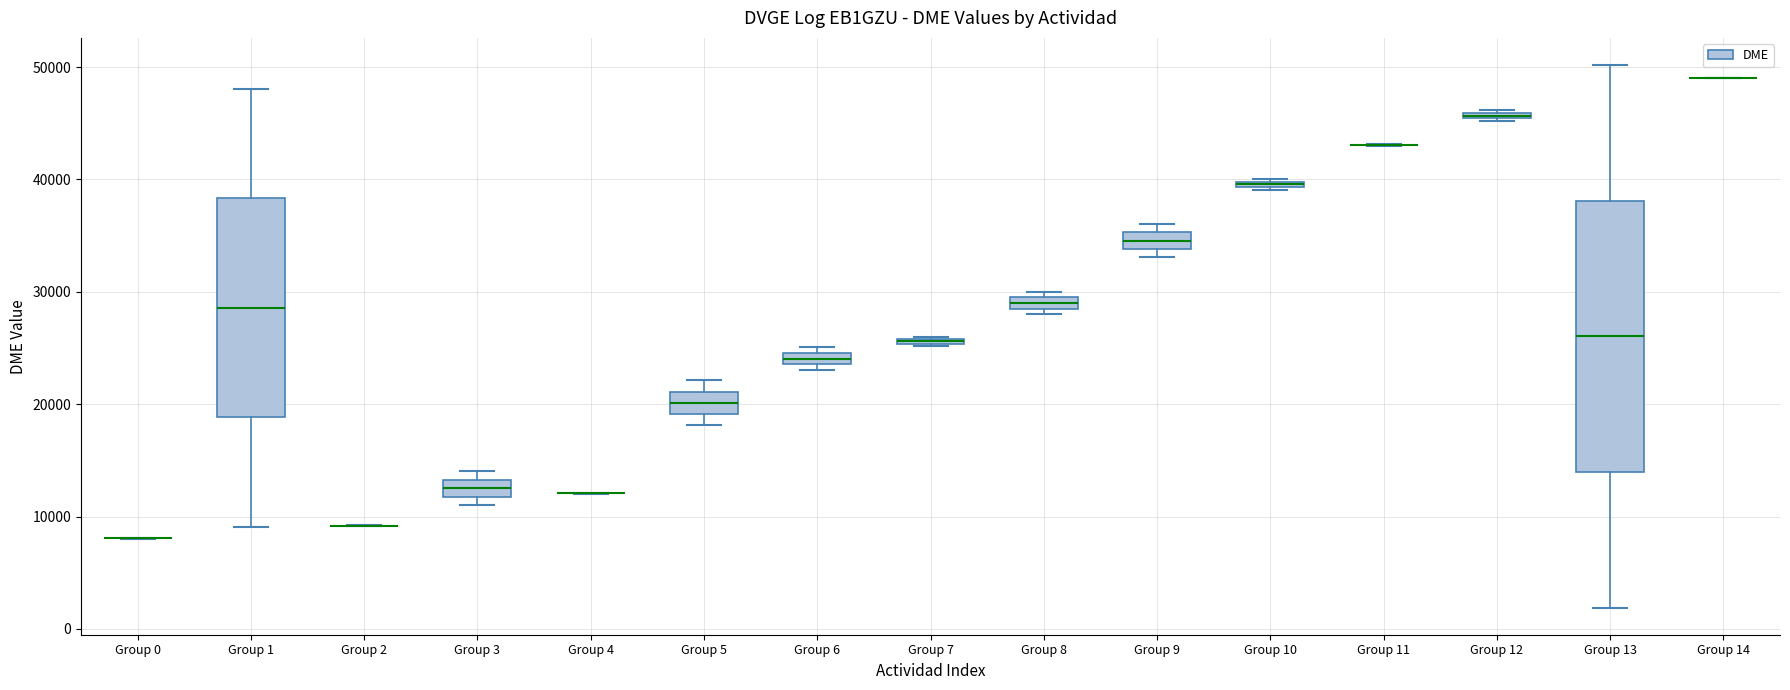

Which box is the tallest, from its lower edge to its upper edge?

Group 13